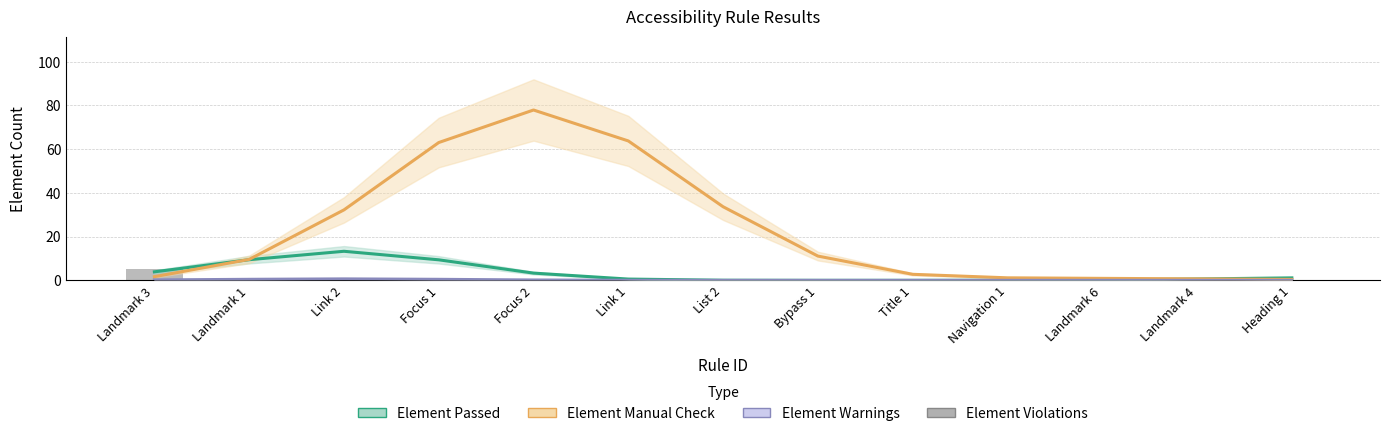

What is the sum of the Element Passed values at Bypass 1 and Landmark 4?

0.6